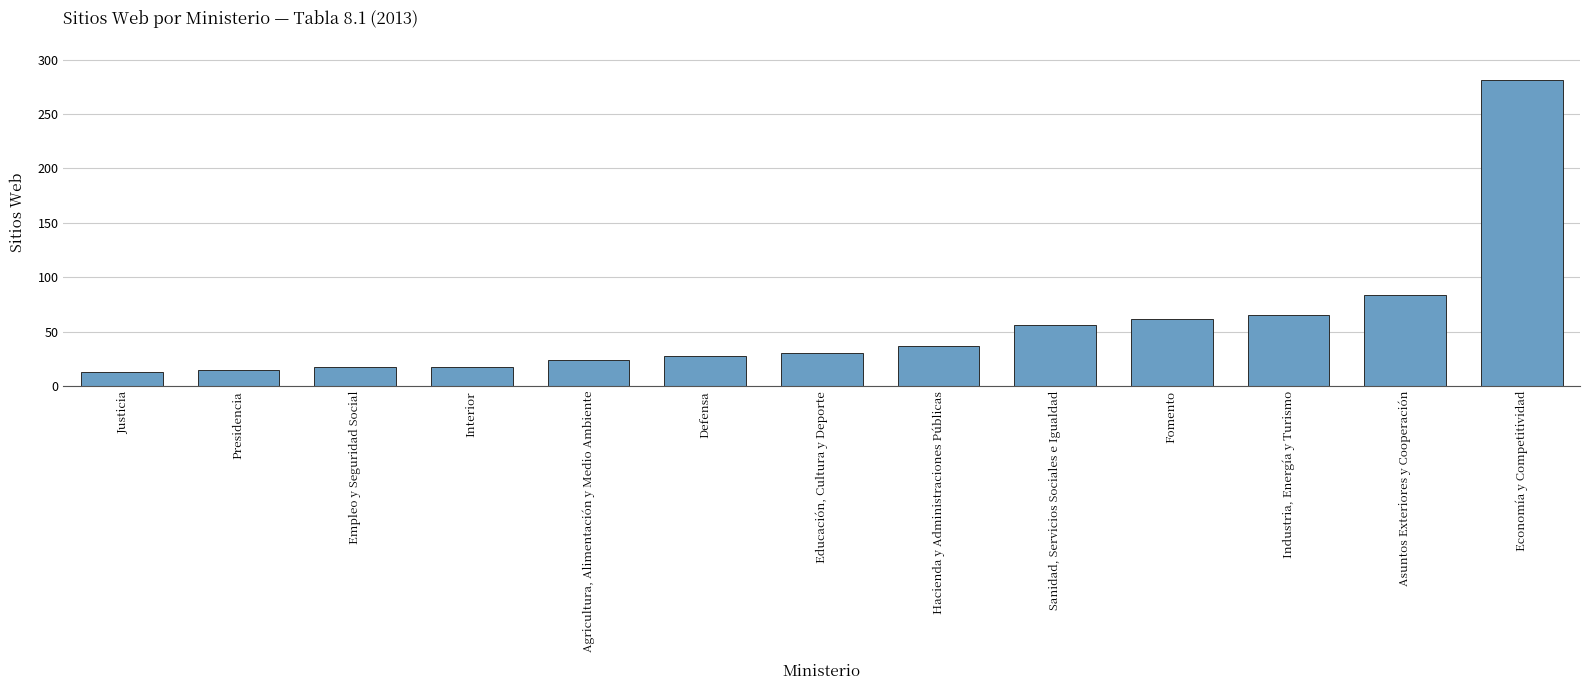

Does the chart contain stacked bars?

No